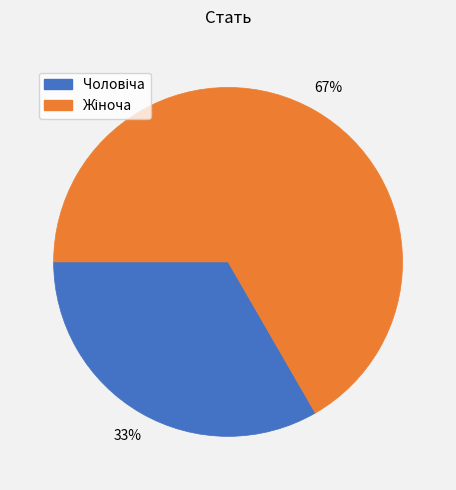

To the nearest percent, what is the average slice percentage?

50%